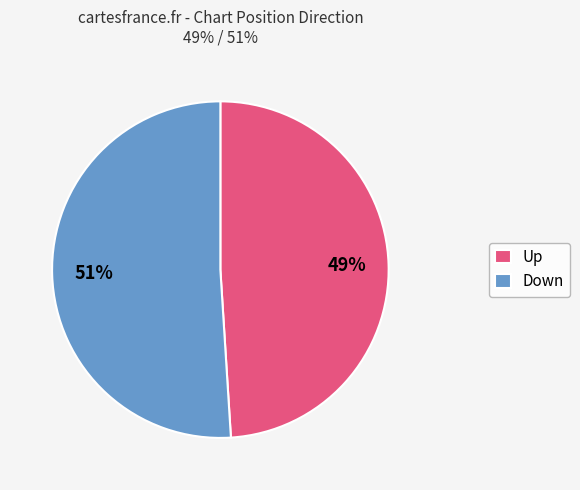

Is it true that Down is 51% of the pie?

True